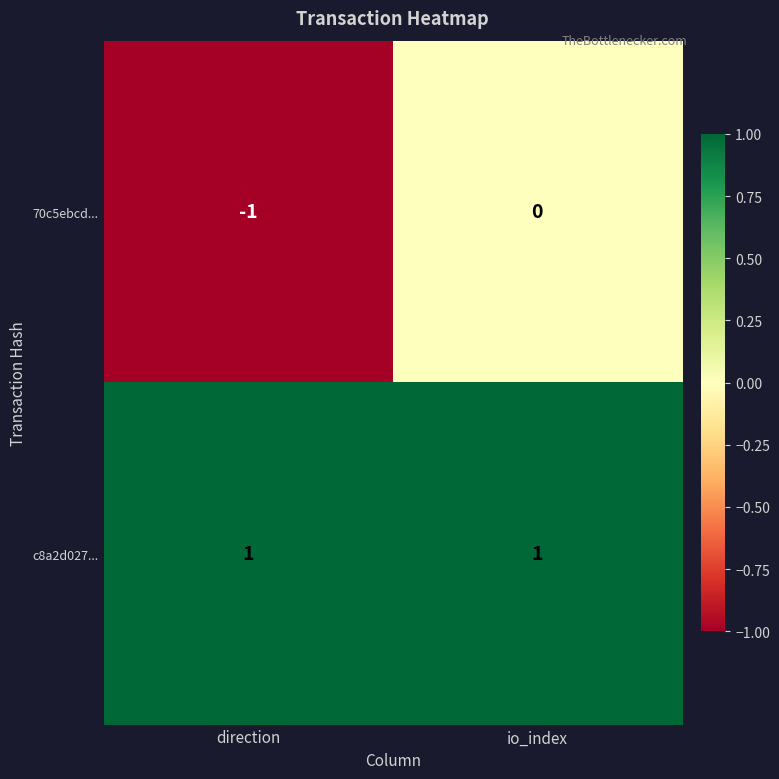

Is it true that 70c5ebcd... equals 0 at direction?

False